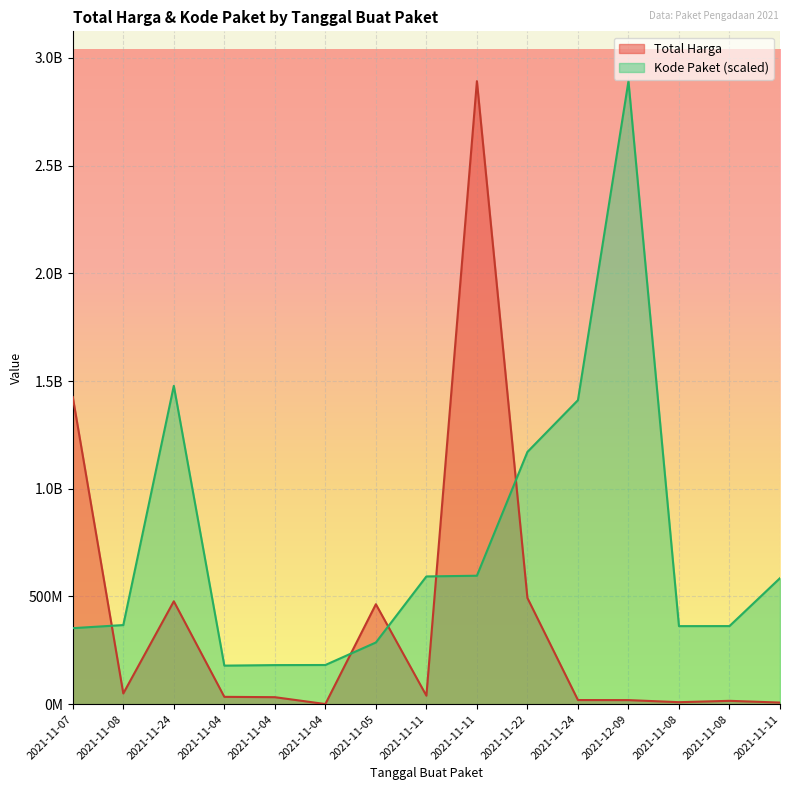

At how many categories does at least one series exceed 1001034034?

6